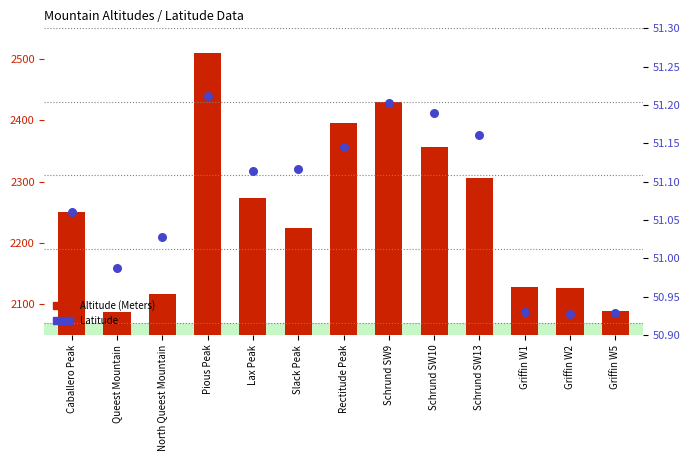

Which series reaches the maximum Y coordinate?

Altitude (Meters)